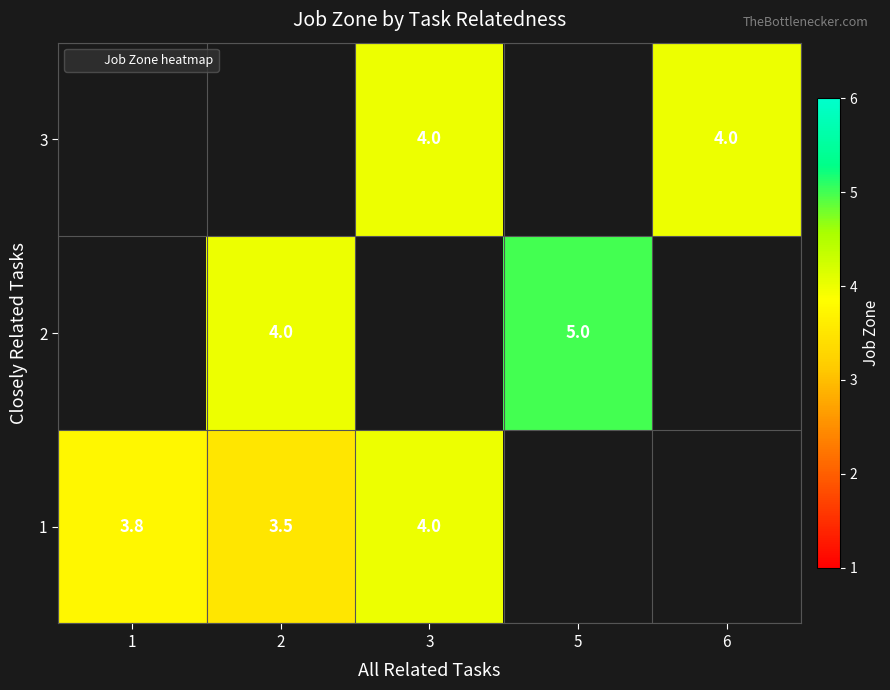

The value of 1 at 2 is 3.5. True or false?

True